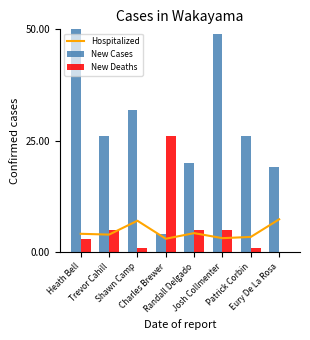

Between Shawn Camp and Randall Delgado, which series saw the biggest shift?

New Cases